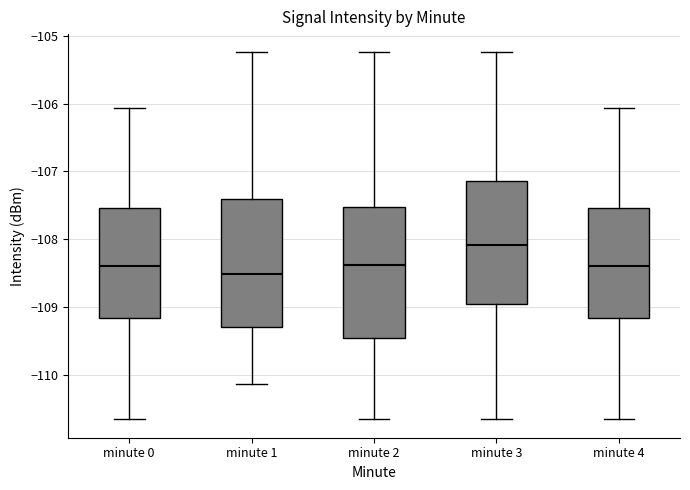

Where does the upper whisker of the box for minute 0 end on the y-axis? The values are not printed on the chart, so give them approximately, as read against the axis.

-106.1